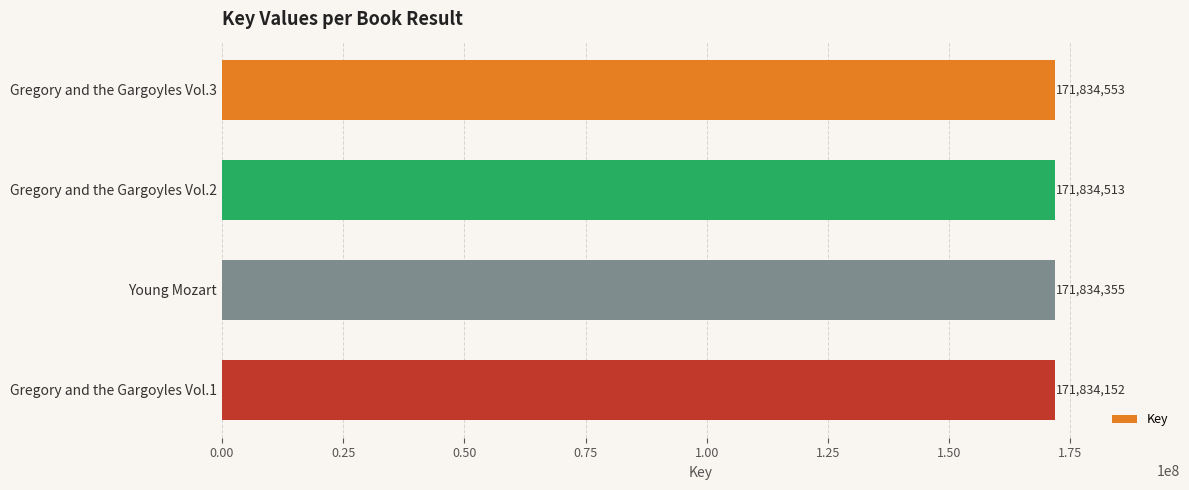

At which label is the value closest to 171834352?

Young Mozart